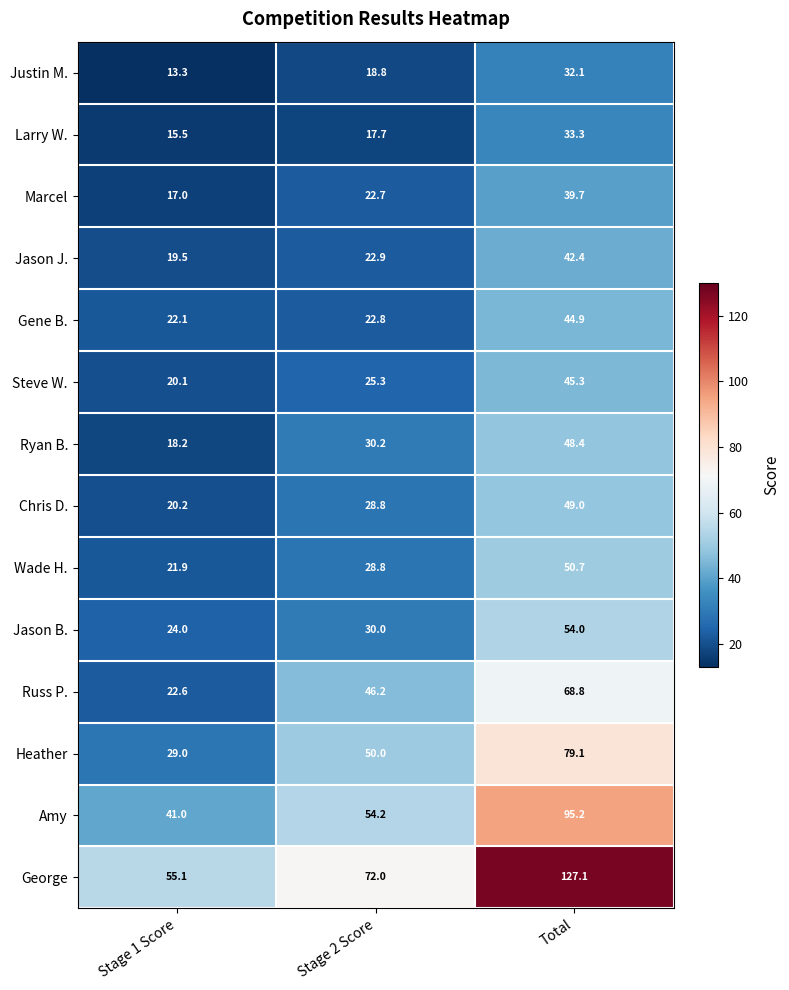

How many data points in Amy are above 54?

2